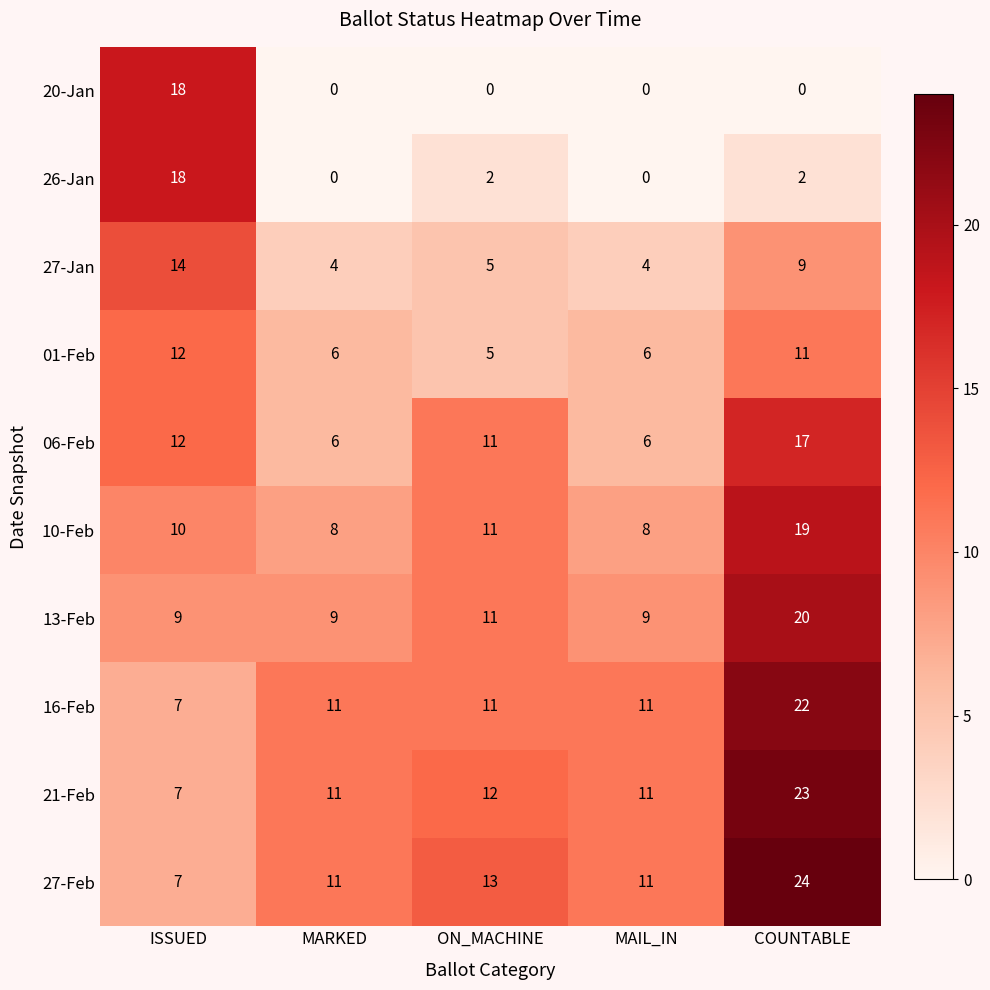

How many data points does each series have?

5